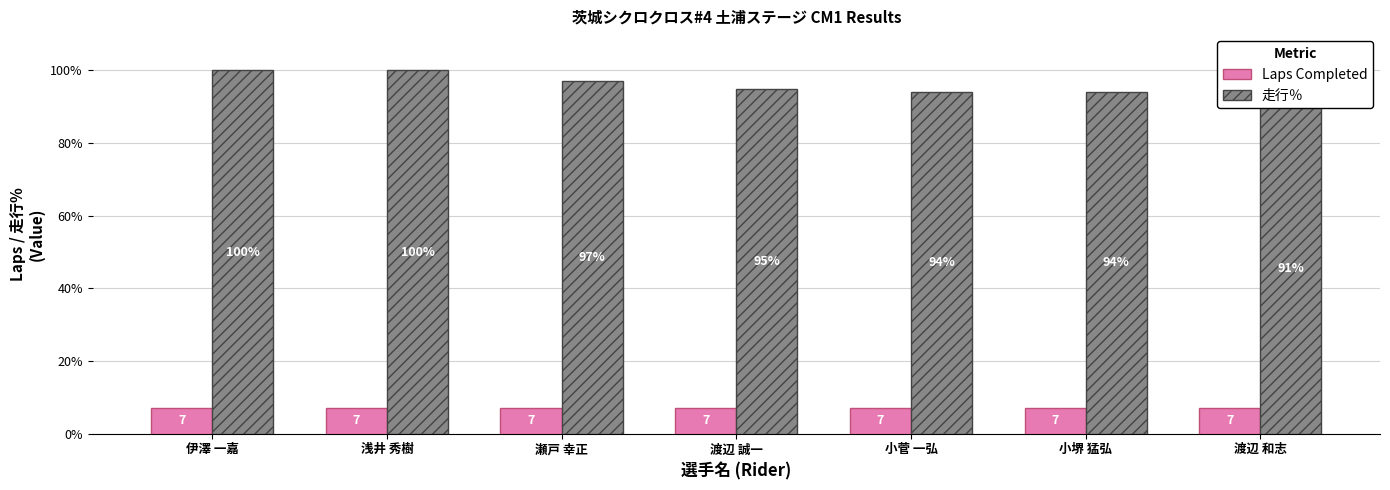

What are all the series names shown in the legend?

Laps Completed, 走行％